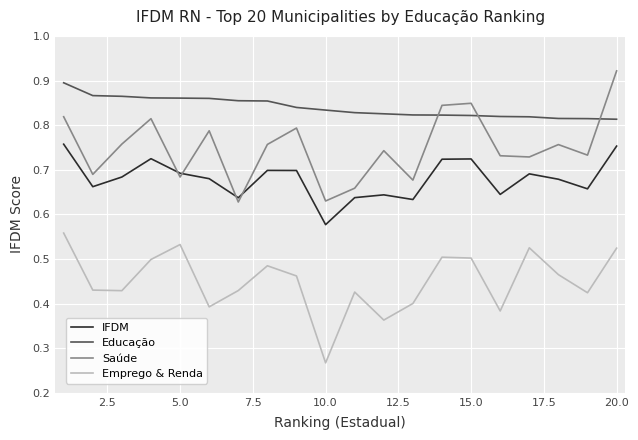

True or false: IFDM and Educação cross at least once.

False